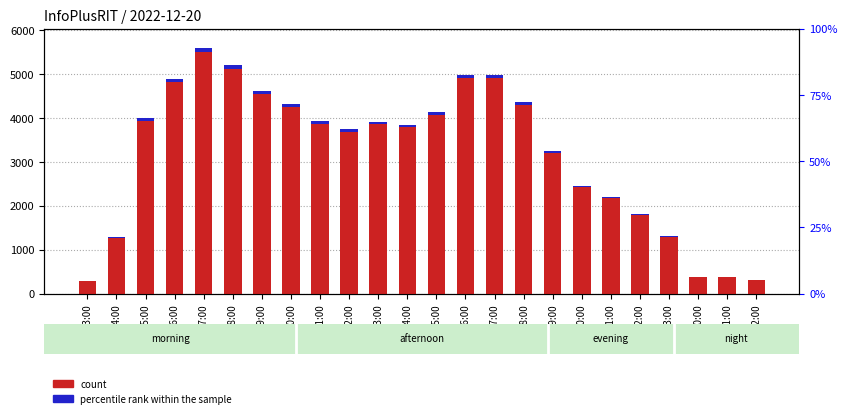

What position from the left is 06:00?

4